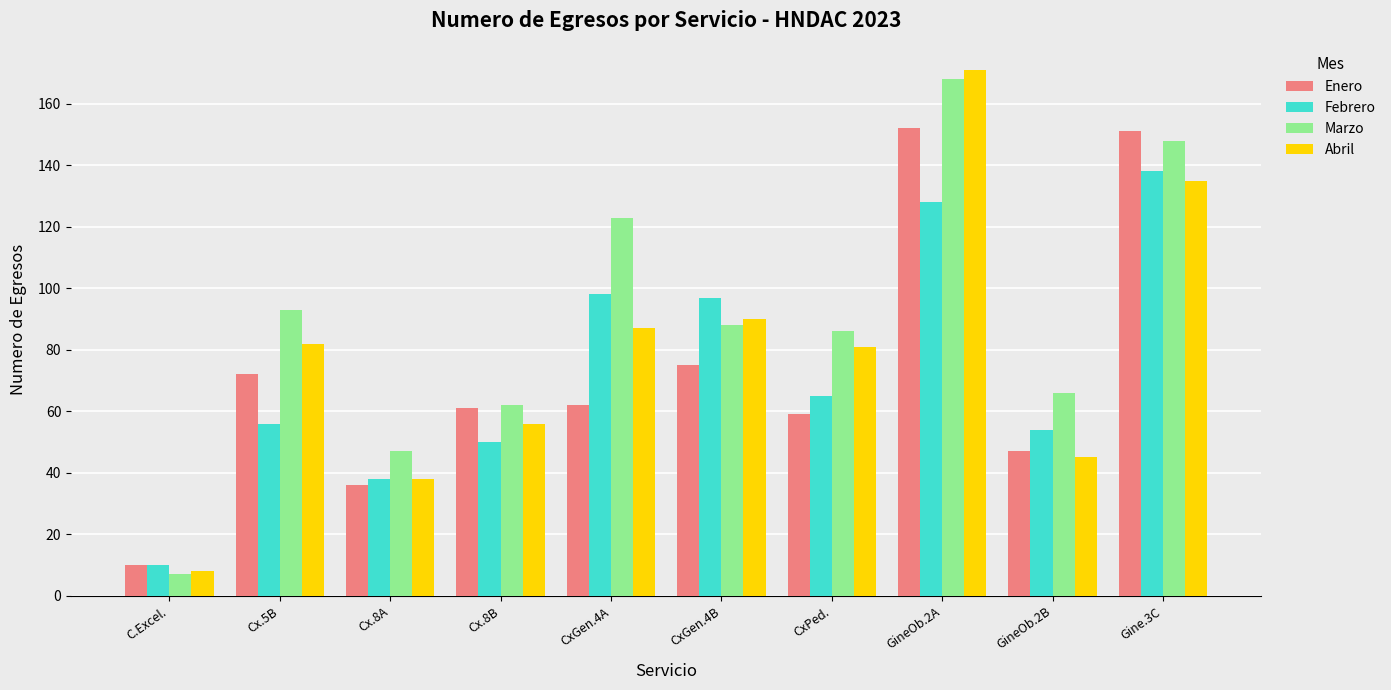

What position from the left is GineOb.2B?

9